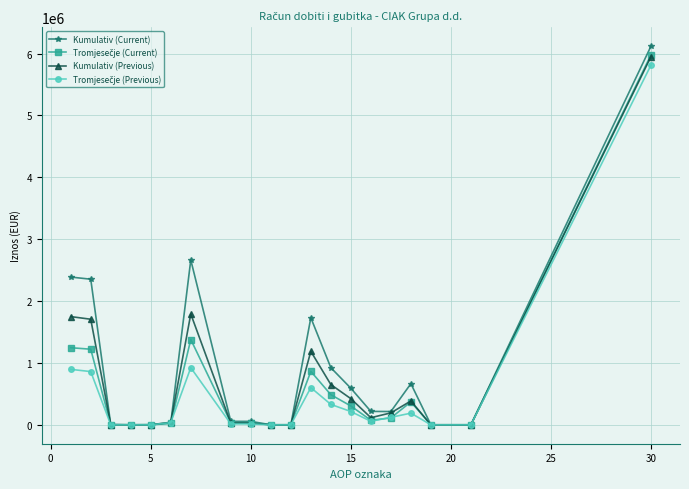

Which series has the largest range (max minus min)?

Kumulativ (Current)